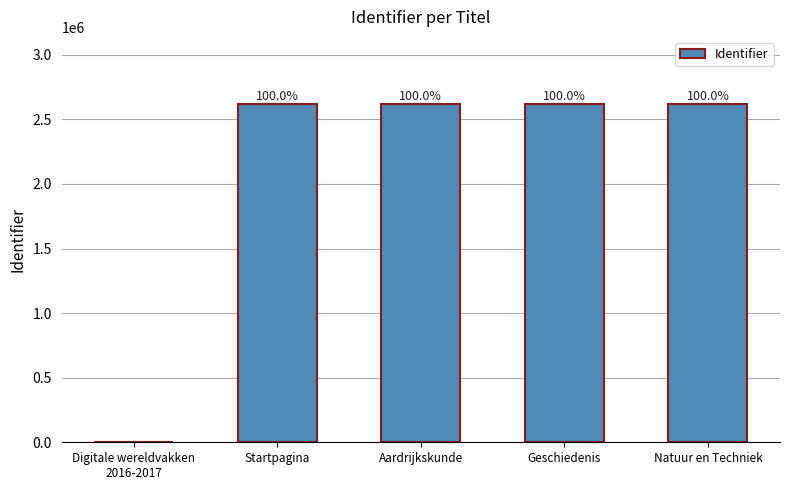

What is the change in value from Aardrijkskunde to Geschiedenis?

+1